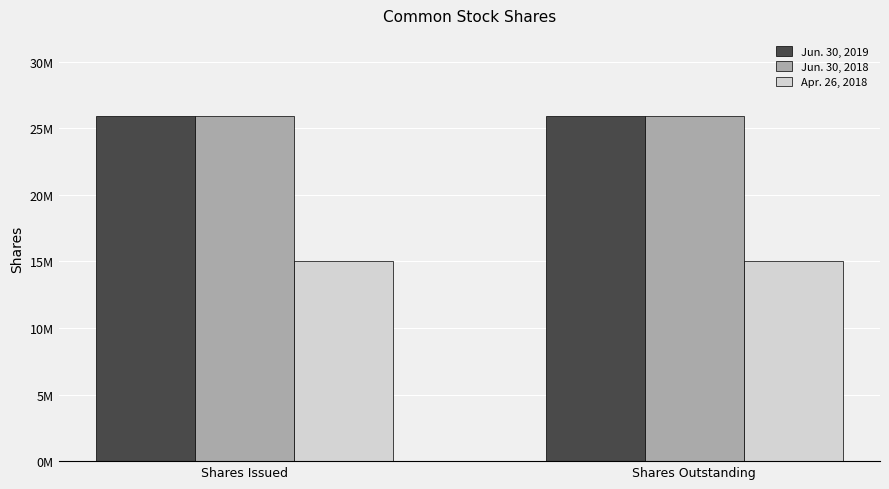

What is the maximum value shown in the chart?

25913631